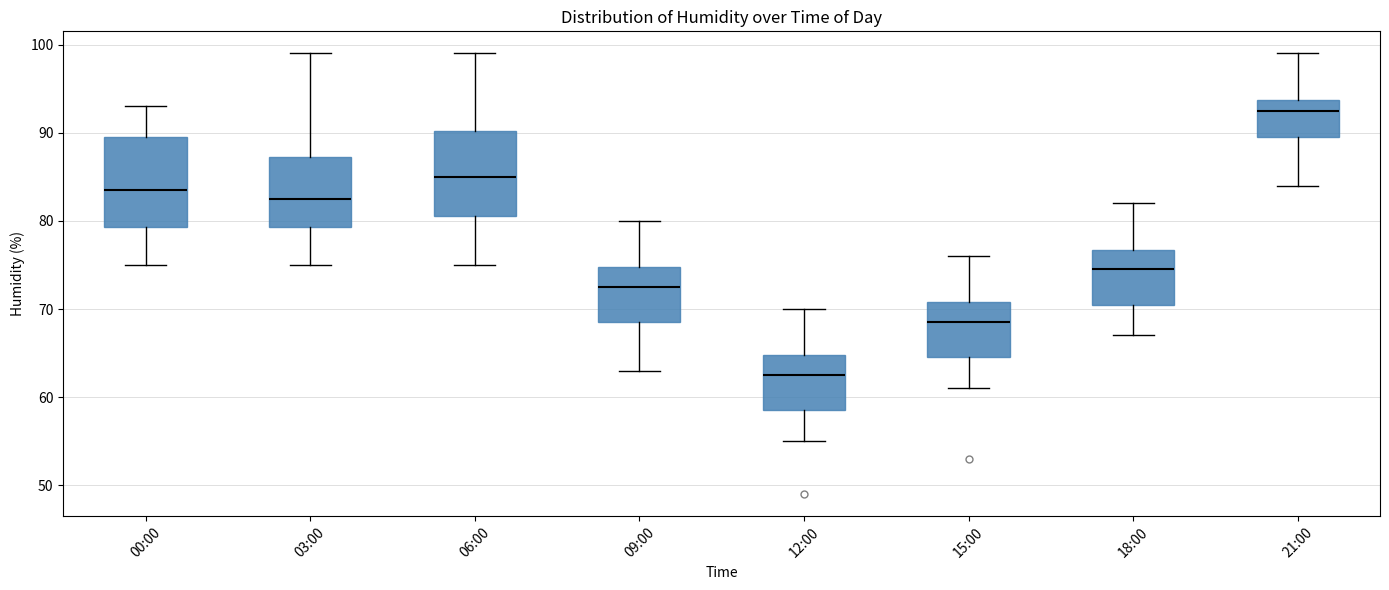

Which box has the lowest median line?

12:00